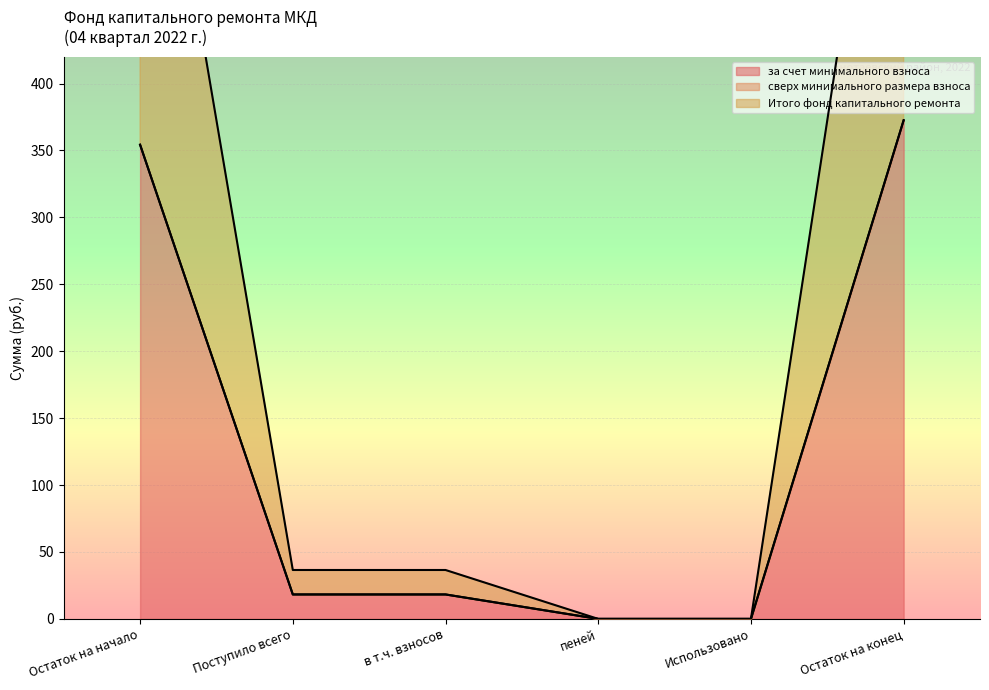

What is the maximum value for Итого фонд капитального ремонта?

372.6